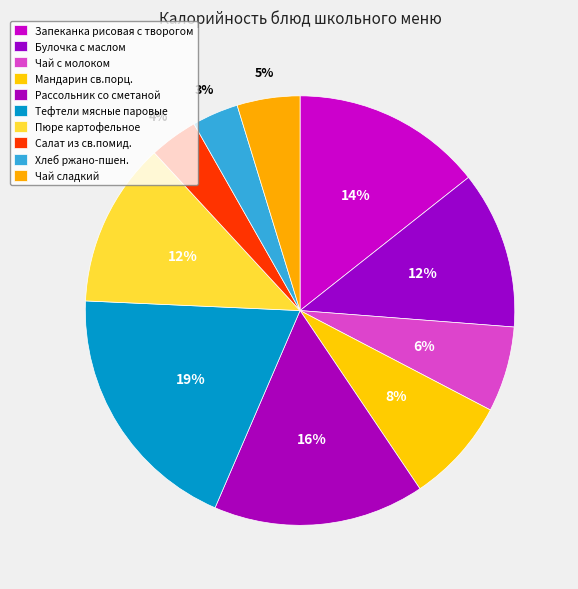

To the nearest percent, what portion does Тефтели мясные паровые represent?

19%